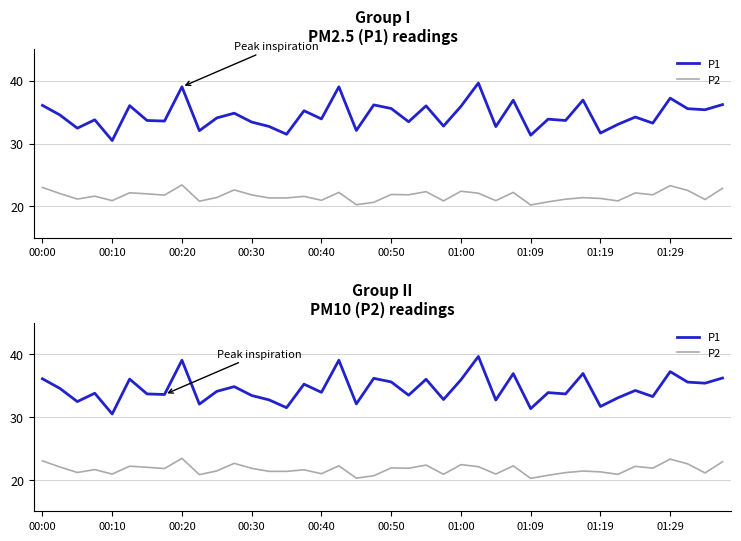

How many data points in P1 are above 34?

20